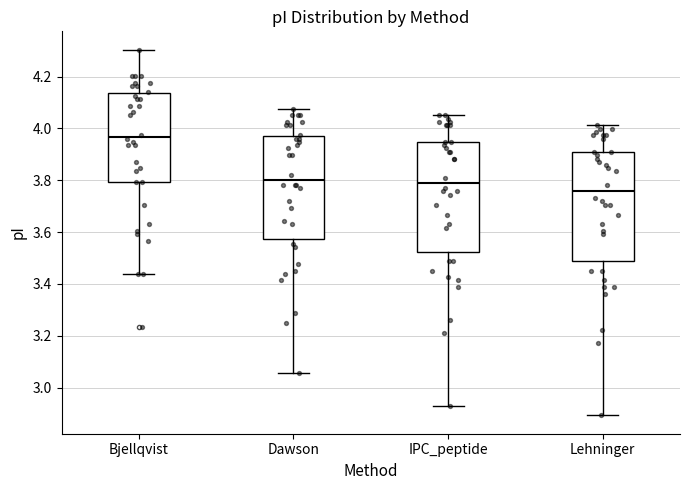

Where is the lower edge of the box for Lehninger on the y-axis? The values are not printed on the chart, so give them approximately, as read against the axis.

3.48